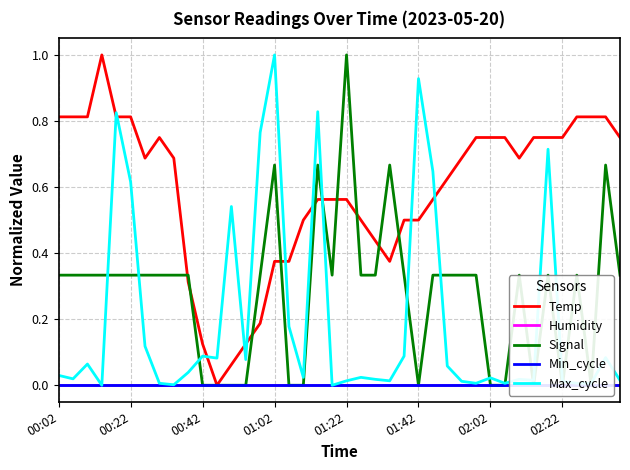

At how many categories does at least one series exceed 0?

40